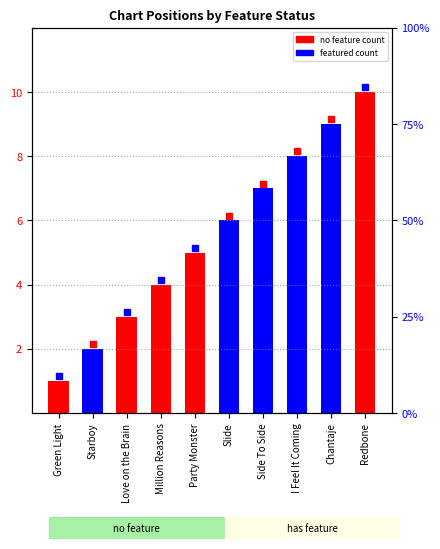

How many featured values are between 6 and 8?

3